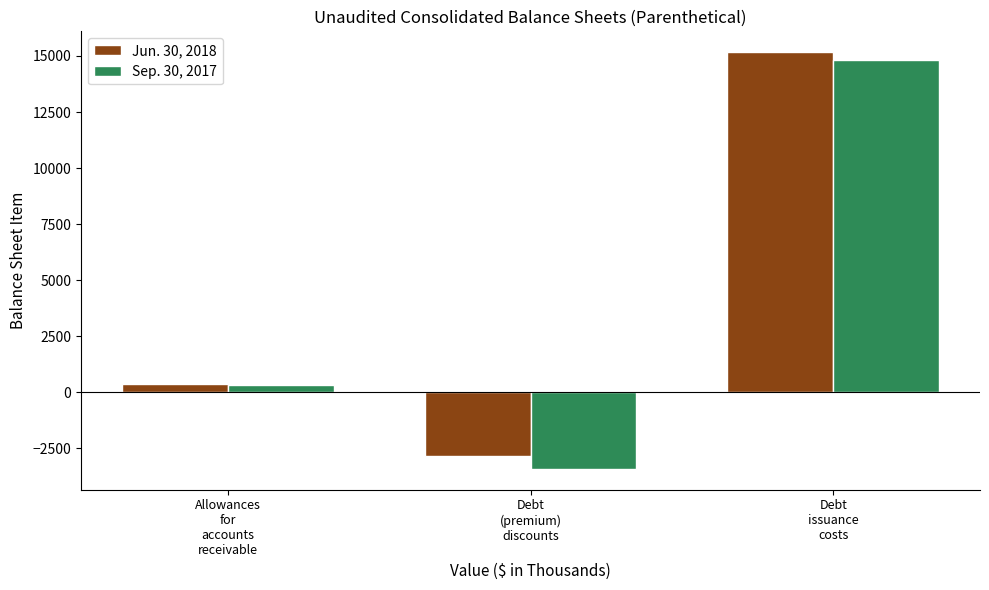

How many bars are there in total?

6